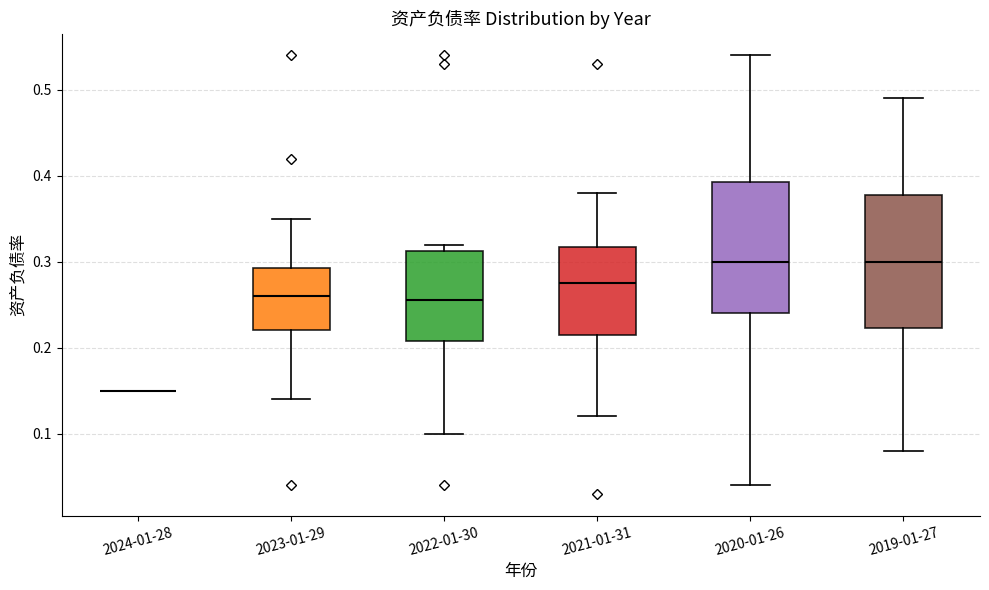

Reading left to right, read every box against the y-axis: the position of its median line, the range the box covers, and the ends of its whiskers. The values are not printed on the chart, so give them approximately, as read against the axis.

2024-01-28: box collapsed to a line at 0.15, whiskers 0.15 to 0.15
2023-01-29: median 0.26, box 0.22 to 0.29, whiskers 0.14 to 0.35
2022-01-30: median 0.26, box 0.21 to 0.31, whiskers 0.10 to 0.32
2021-01-31: median 0.28, box 0.22 to 0.32, whiskers 0.12 to 0.38
2020-01-26: median 0.30, box 0.24 to 0.39, whiskers 0.04 to 0.54
2019-01-27: median 0.30, box 0.22 to 0.38, whiskers 0.08 to 0.49